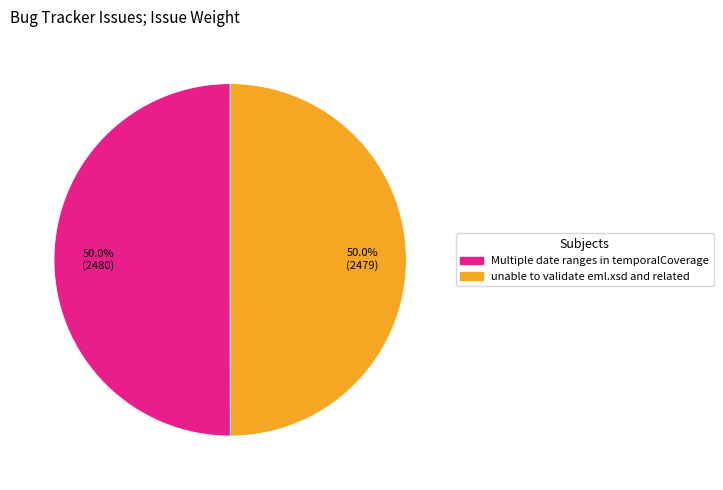

Is the sum of Multiple date ranges in temporalCoverage and unable to validate eml.xsd and related greater than half?

Yes